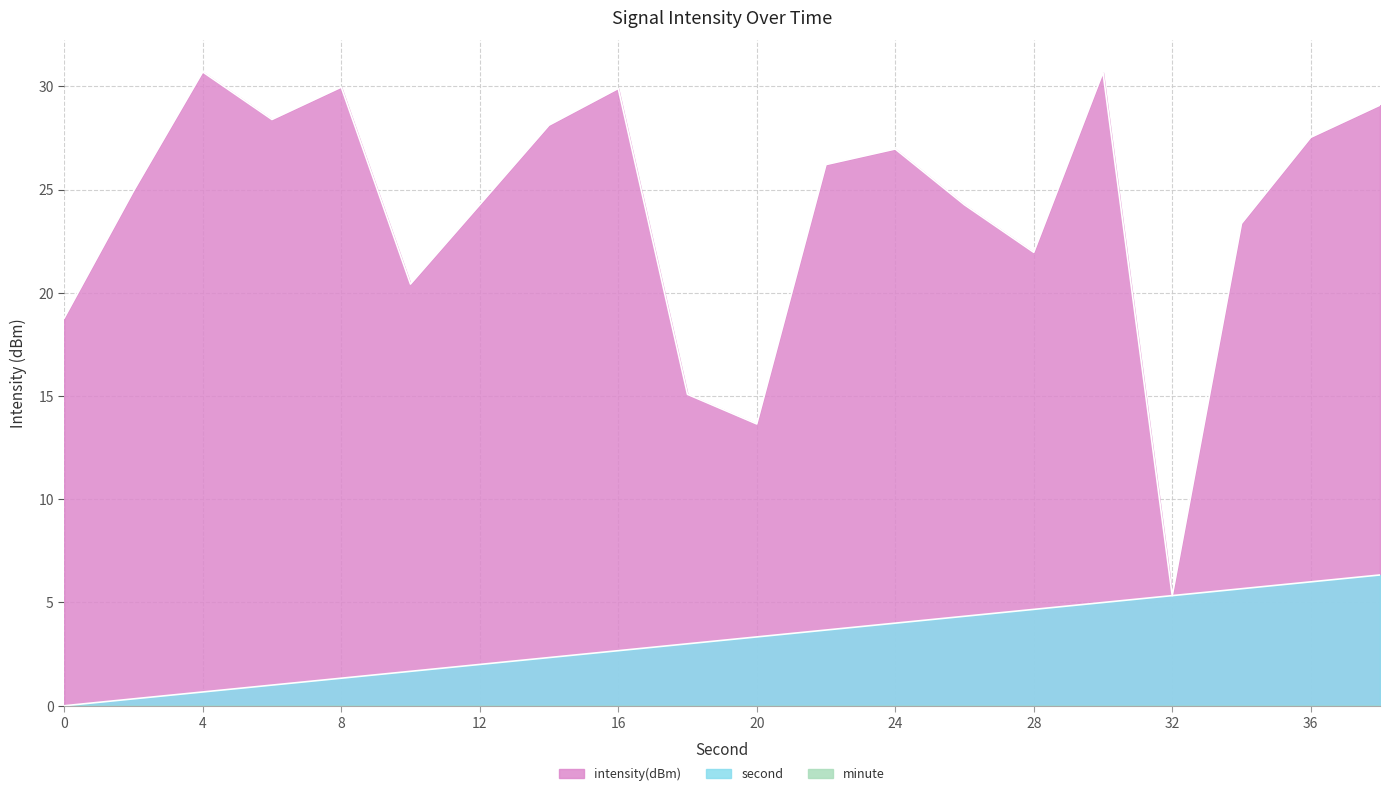

True or false: second and intensity(dBm) cross at least once.

False